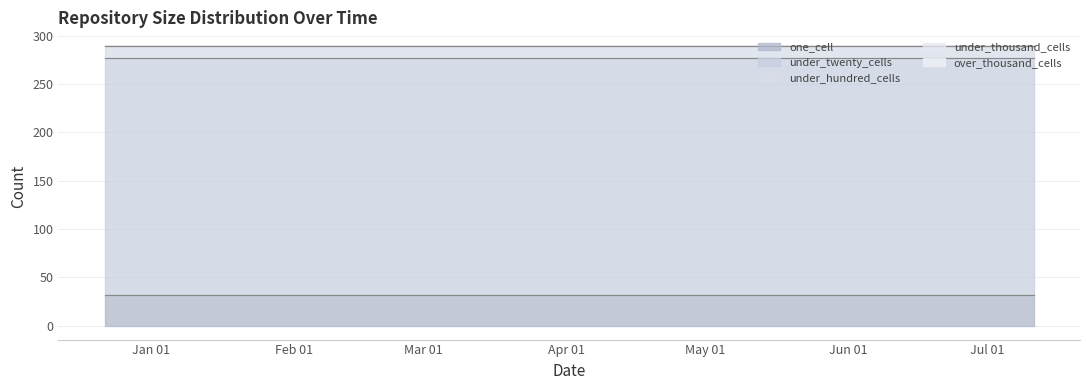

At how many categories does at least one series exceed 152?

3